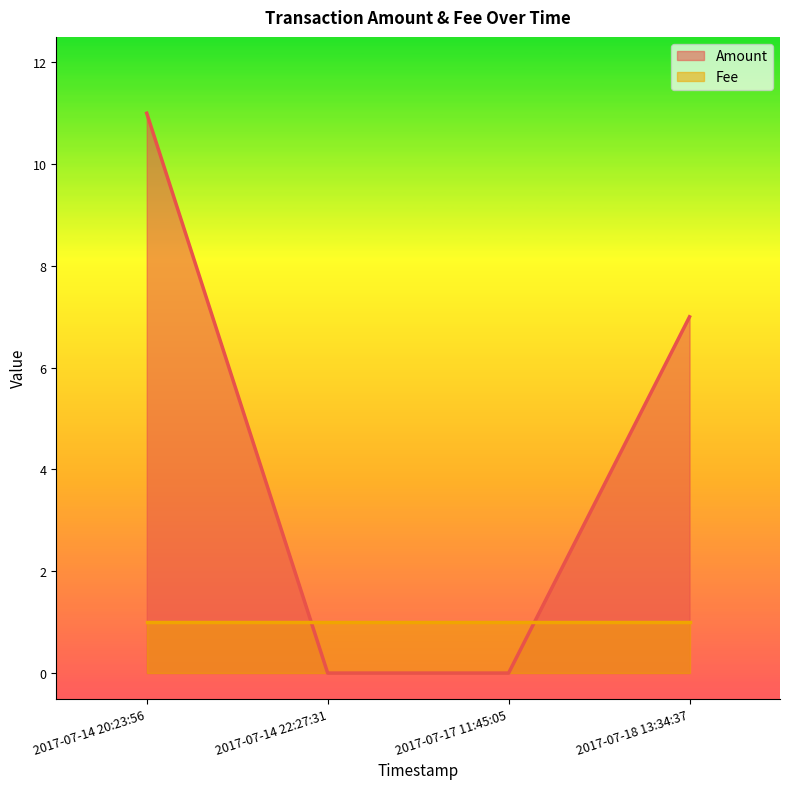

What are all the series names shown in the legend?

Amount, Fee